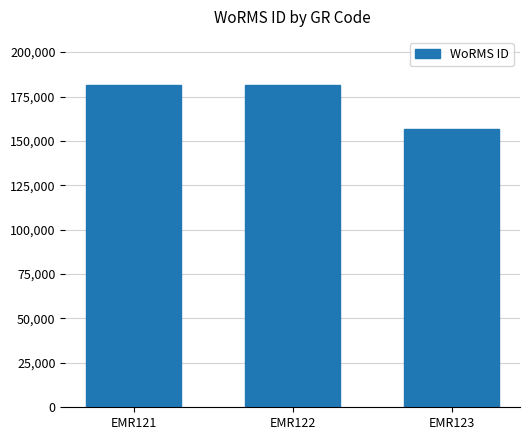

How many bars are there in total?

3